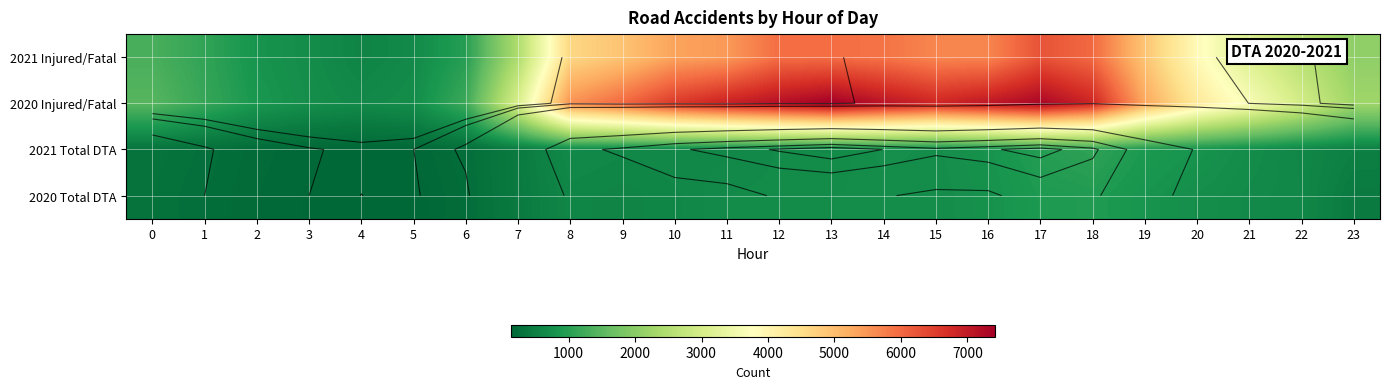

Which series has the largest total across all categories?

2020 Injured/Fatal